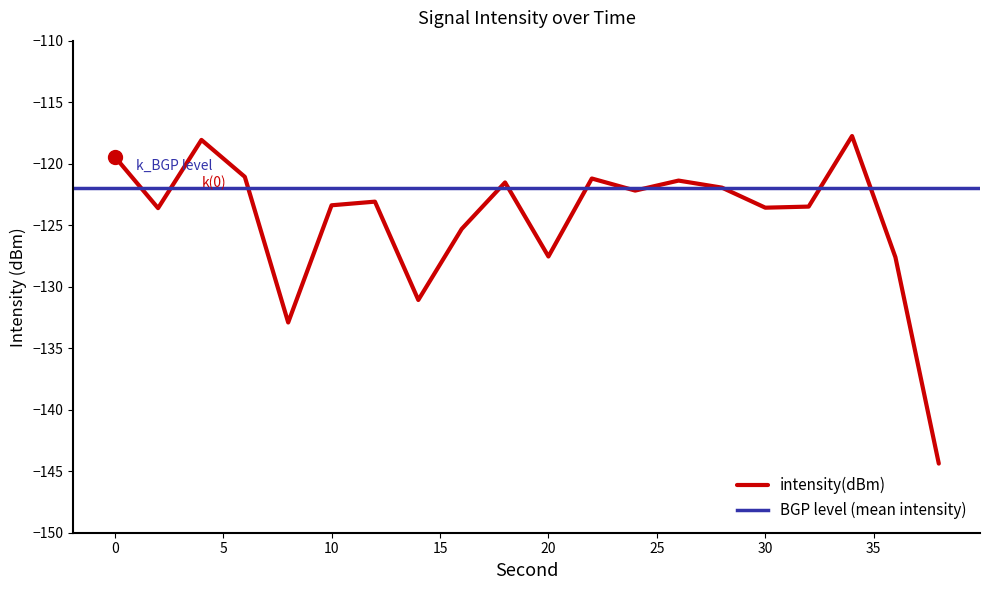

List the labels in order of value, largest first.

34, 4, 0, 6, 22, 26, 18, 28, 24, 12, 10, 32, 30, 2, 16, 20, 36, 14, 8, 38